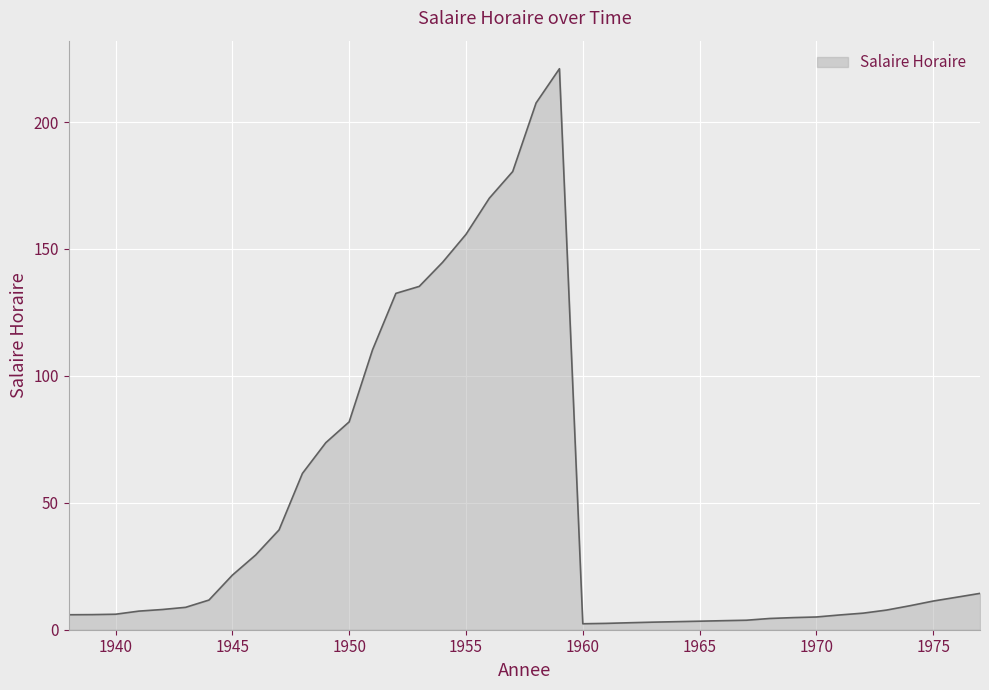

What is the maximum value shown in the chart?

221.0